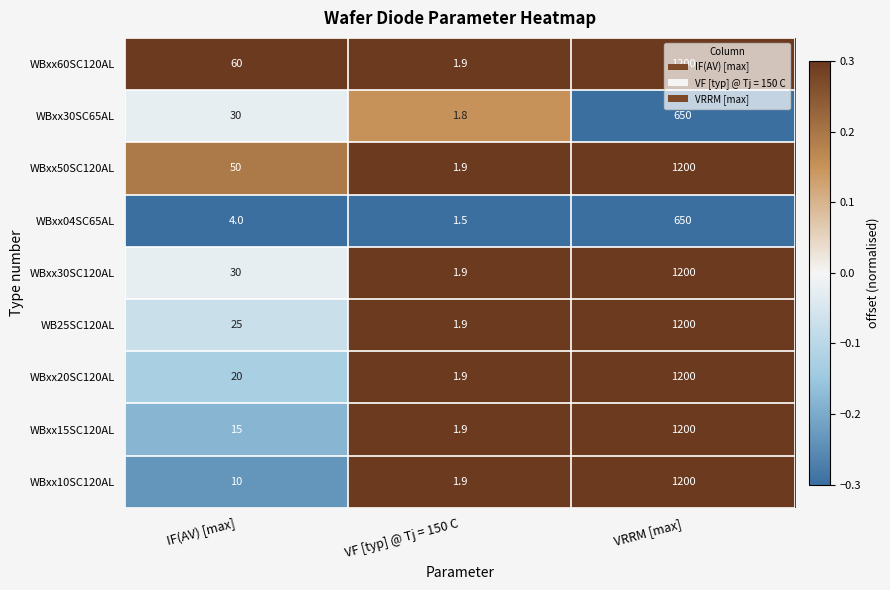

Which label corresponds to the largest value in the chart?

VRRM [max]